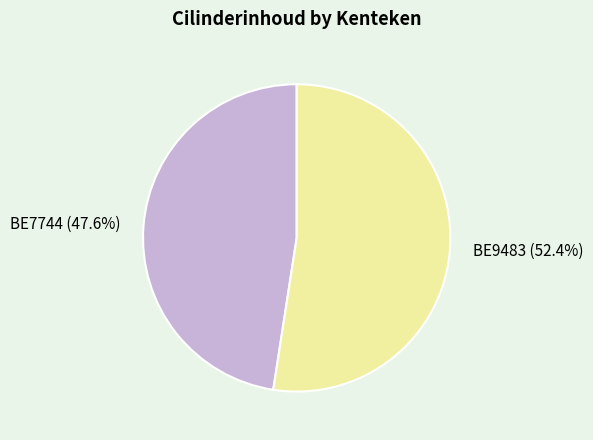

To the nearest percent, what is the average slice percentage?

50%